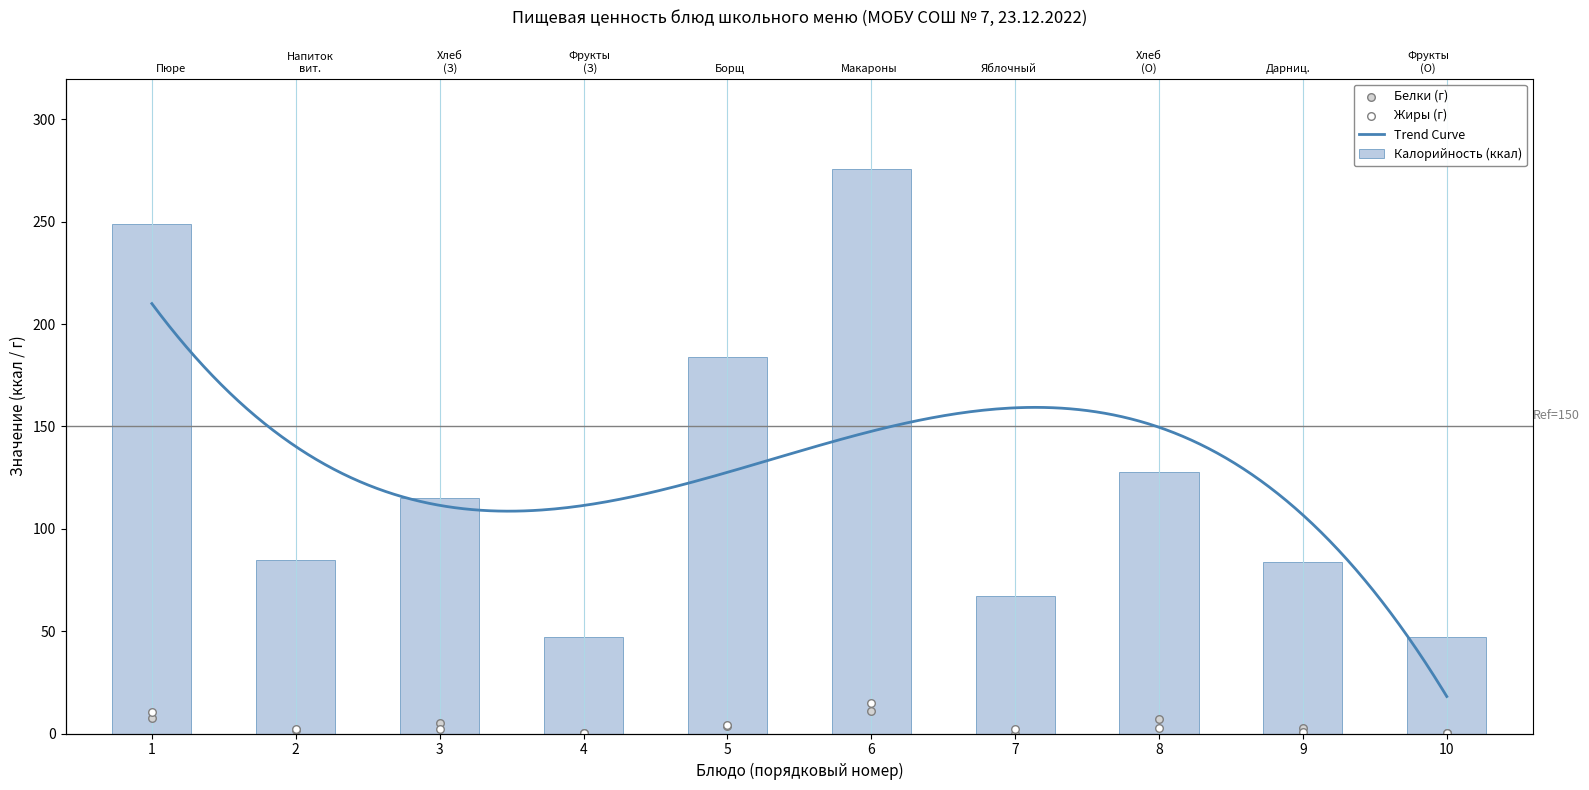

Is the value of Жиры at 3 greater than the value of Калорийность at 10?

No